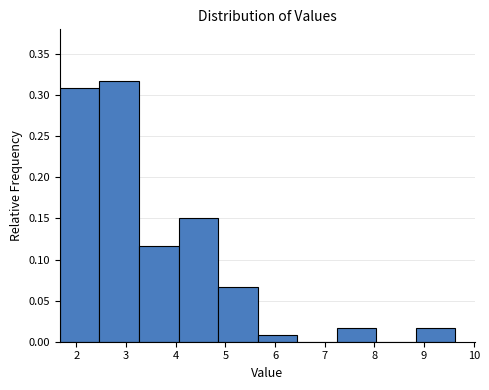

Reading left to right, list every bar in this chart as the range it spans on the x-axis followed by its height. Neither the bar edges nor the heights are printed on the chart, so give them approximately, as read against the axes.

1.7 to 2.5: 0.310
2.5 to 3.3: 0.315
3.3 to 4.1: 0.115
4.1 to 4.9: 0.150
4.9 to 5.7: 0.065
5.7 to 6.4: 0.010
6.4 to 7.2: 0
7.2 to 8.0: 0.015
8.0 to 8.8: 0
8.8 to 9.6: 0.015